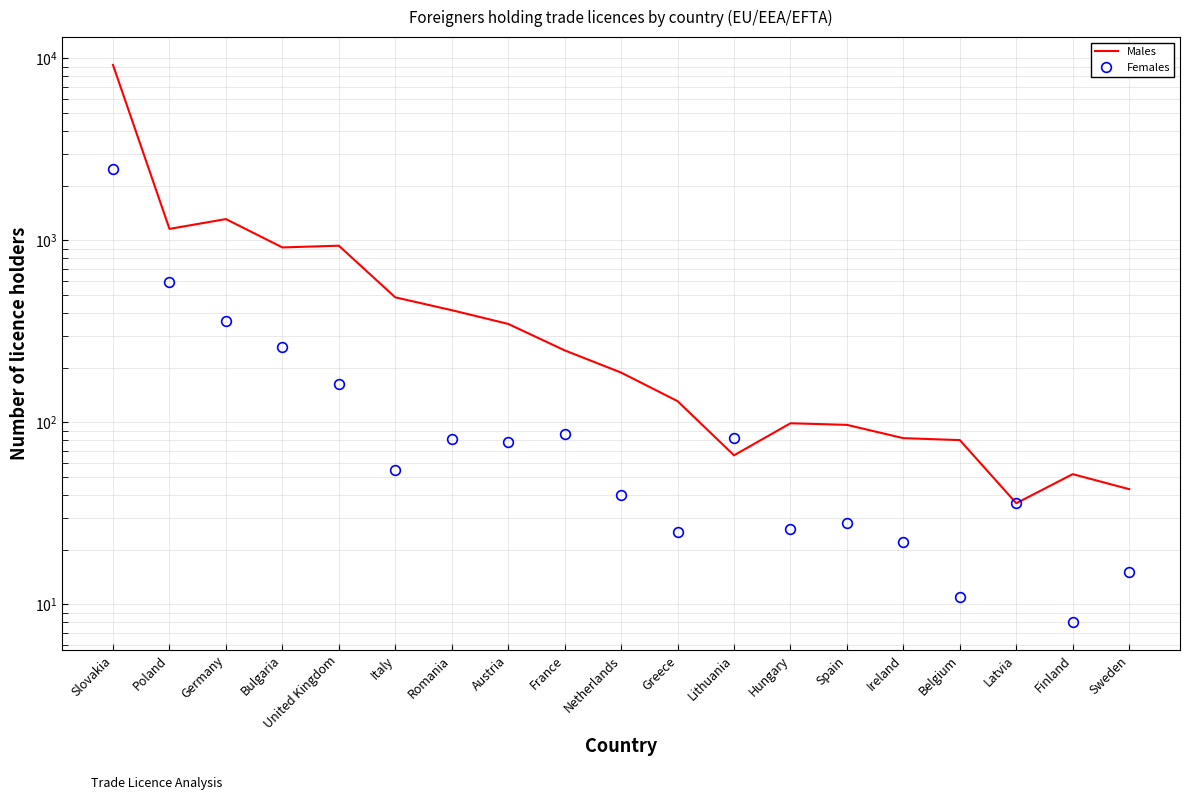

The value of Males at Lithuania is 66. True or false?

True